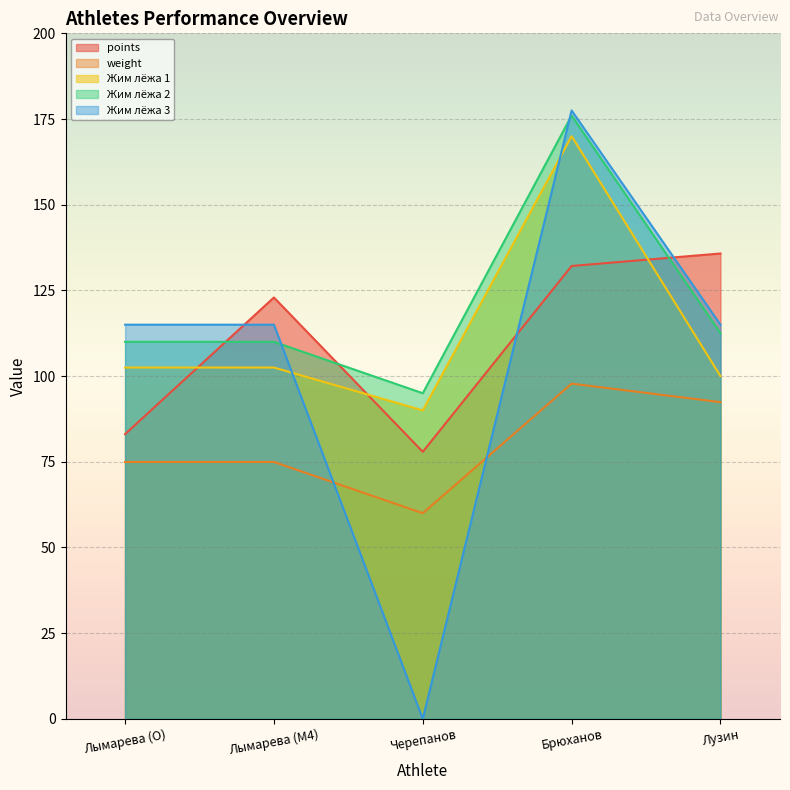

At how many categories does at least one series exceed 107?

4